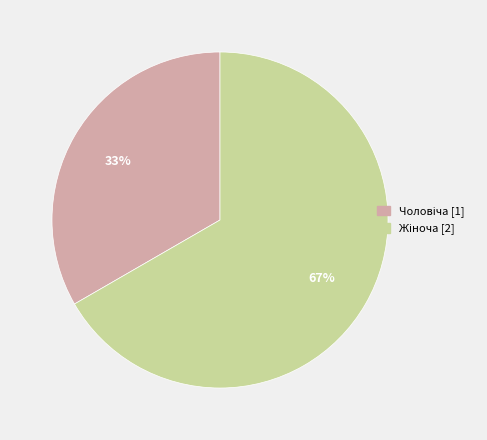

To the nearest percent, what is the average slice percentage?

50%